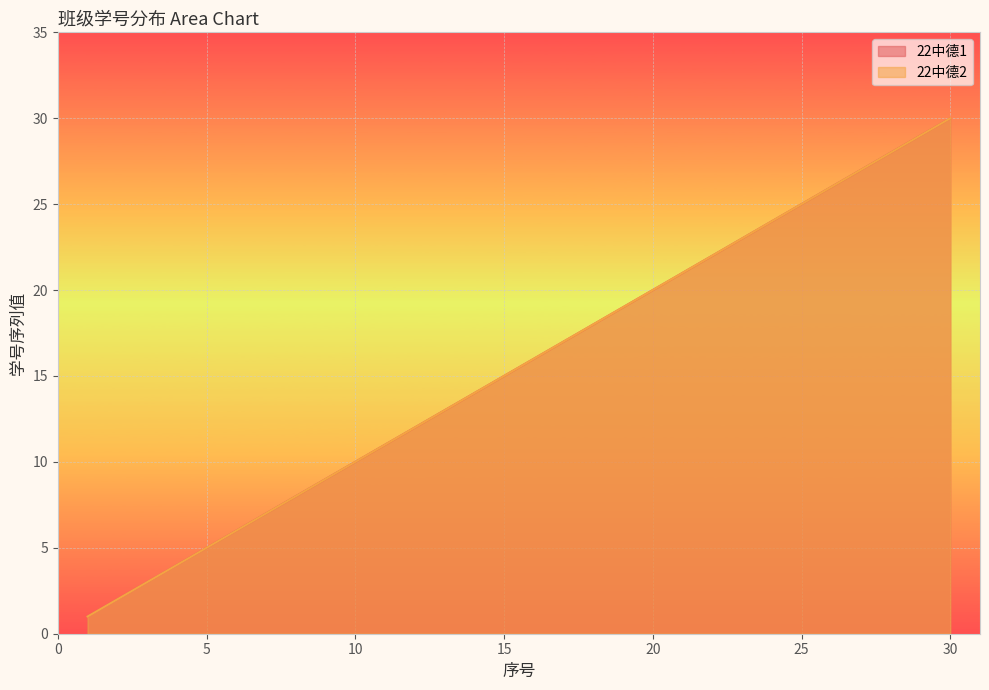

The 22中德2 series shows 7 at 5. True or false?

False